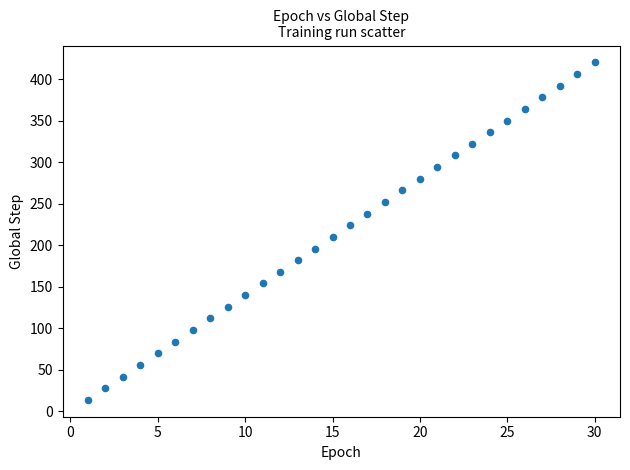

What is the range of X values (max minus min)?

29